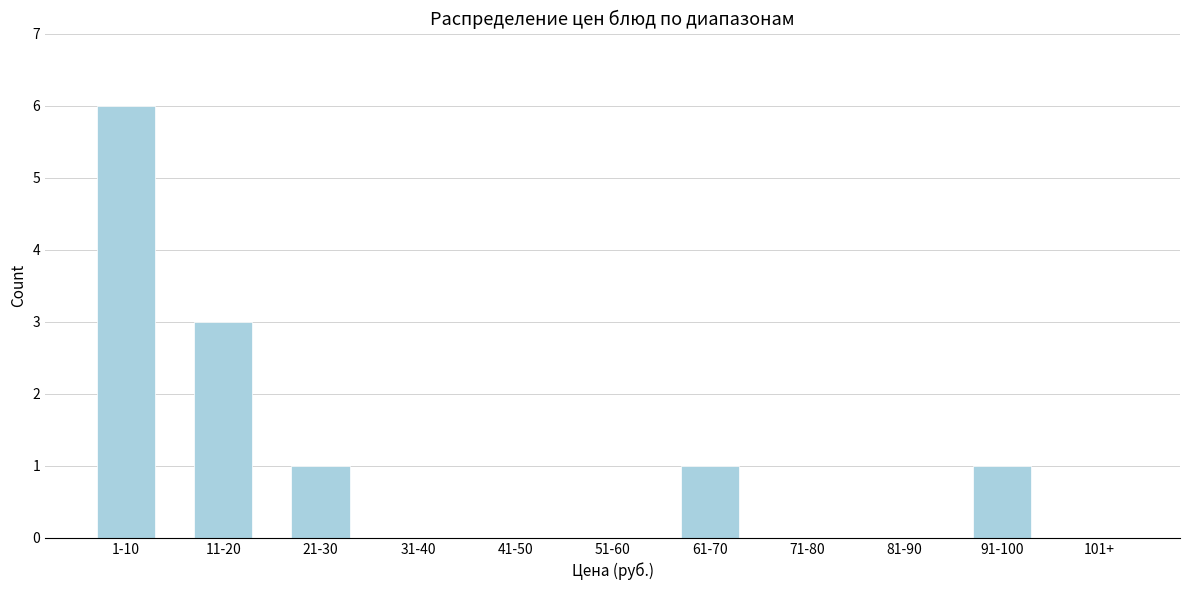

Reading left to right, list all the values displayed in this chart.

1-10=6	11-20=3	21-30=1	31-40=0	41-50=0	51-60=0	61-70=1	71-80=0	81-90=0	91-100=1	101+=0